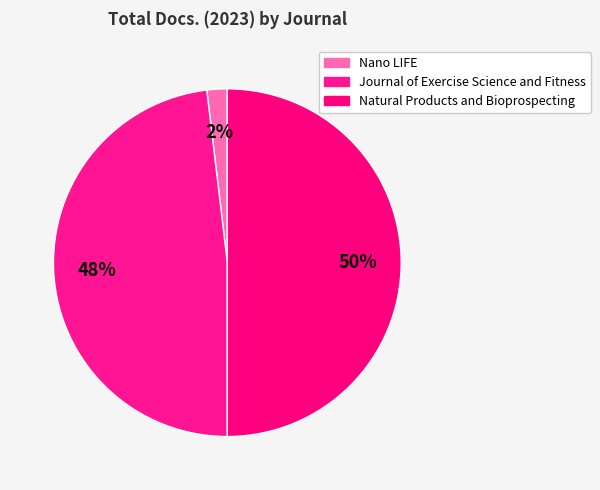

What is the largest slice in the pie chart?

Natural Products and Bioprospecting